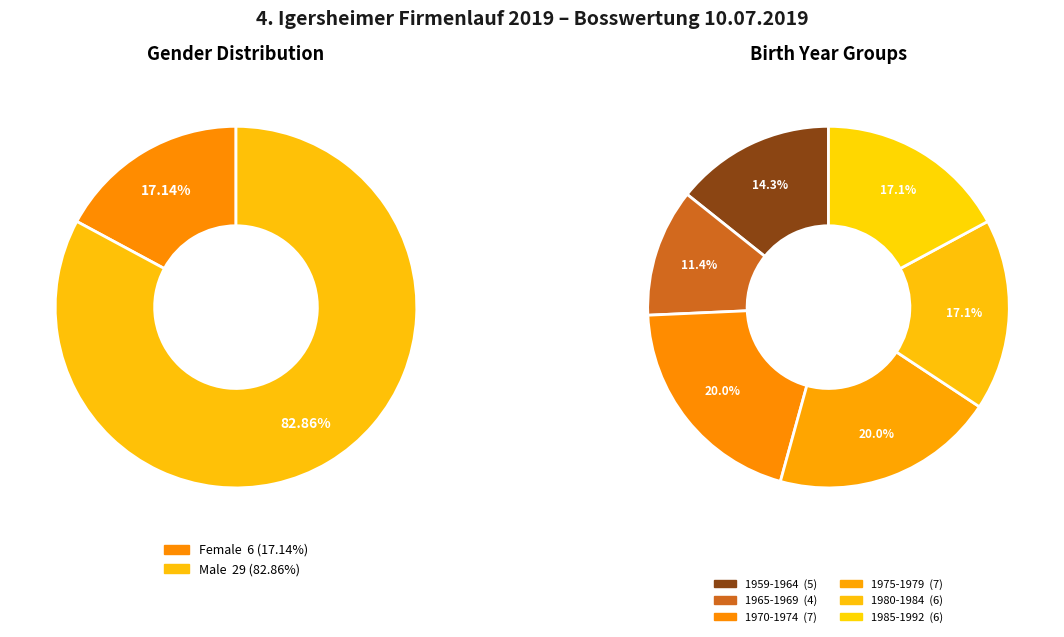

Do M and W together represent more than half of the pie?

Yes